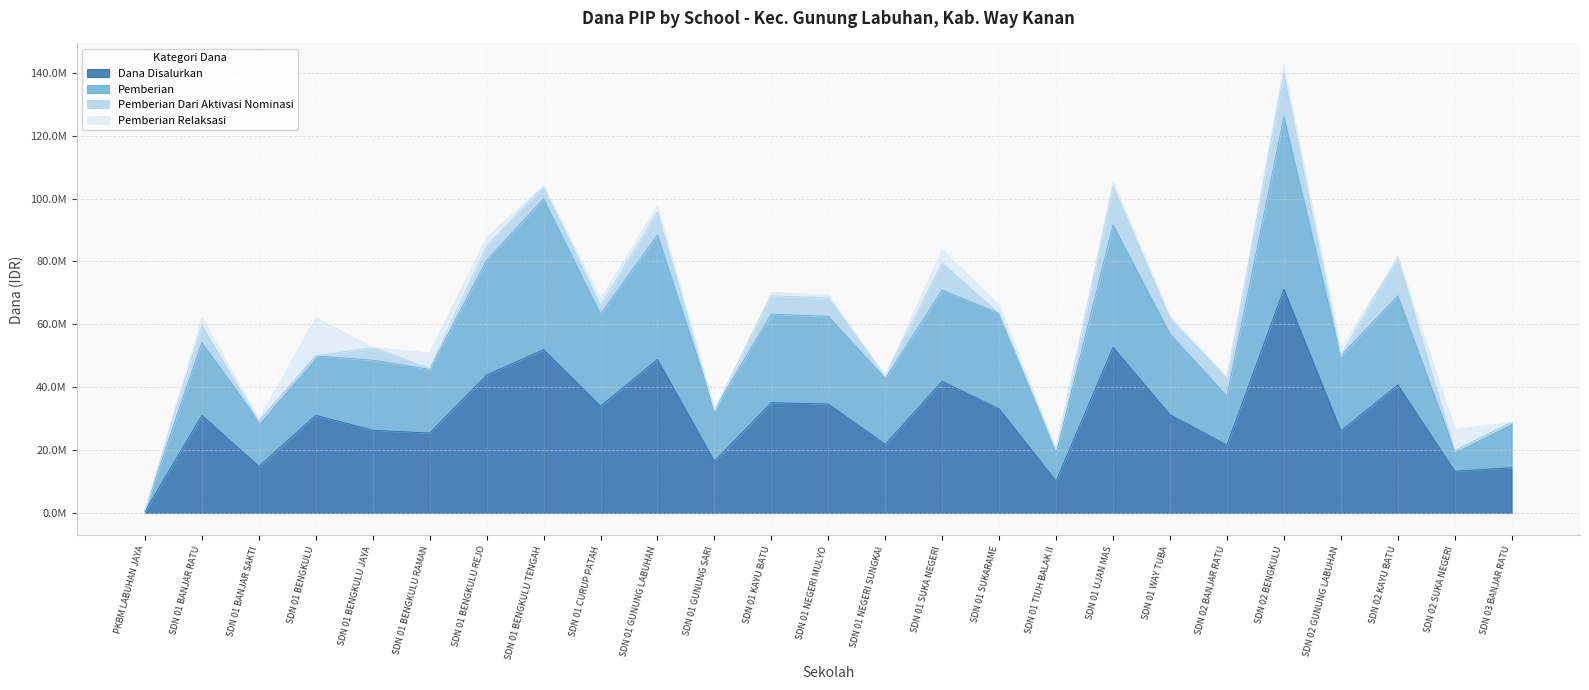

True or false: Pemberian and Dana Disalurkan intersect in this chart.

False